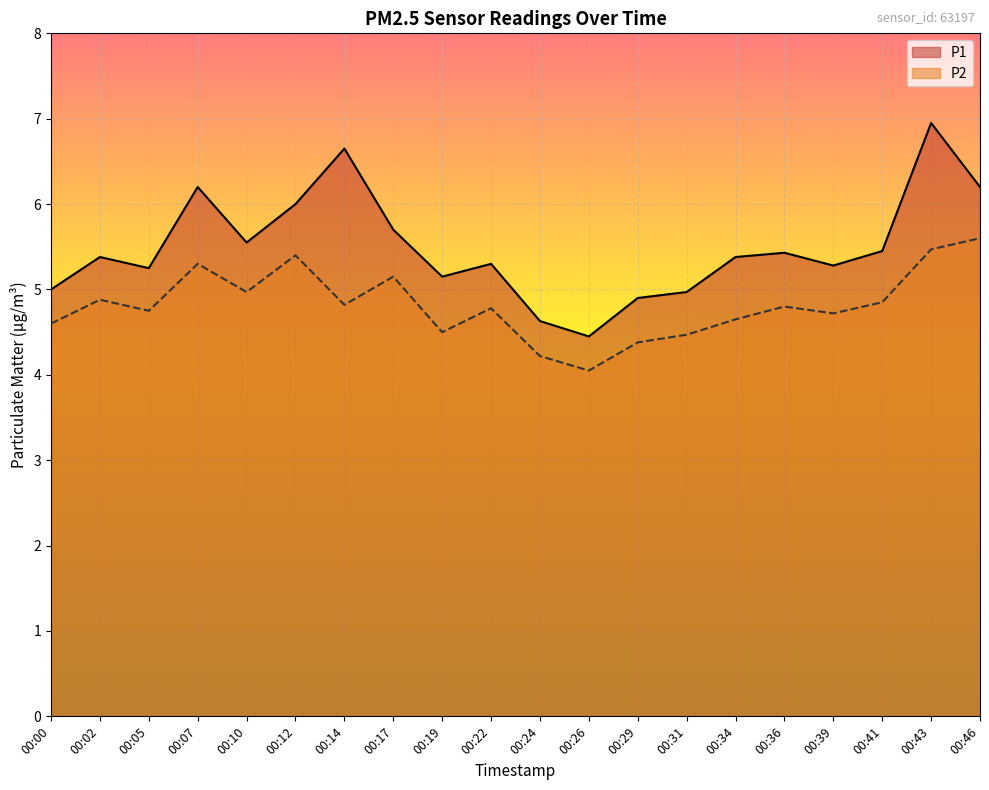

True or false: P2 and P1 cross at least once.

False